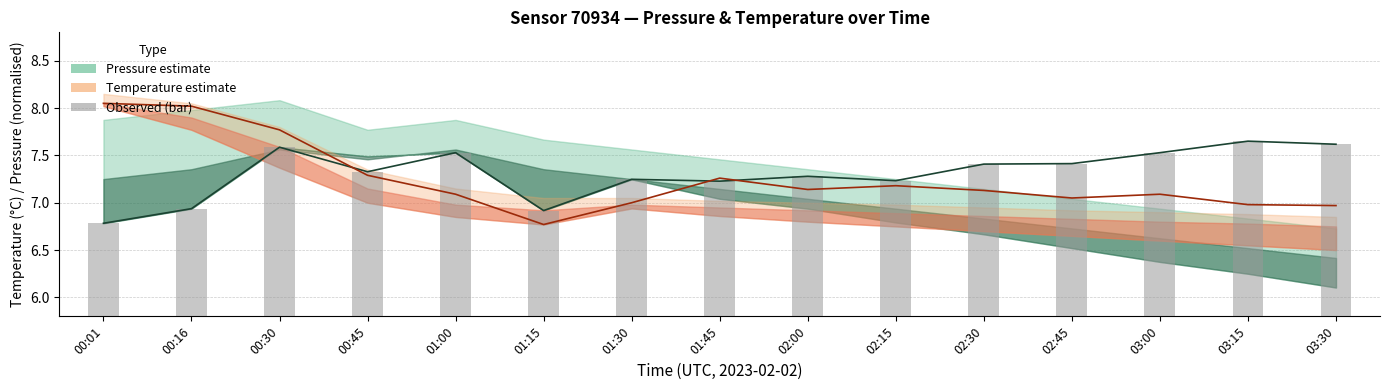

At 00:45, list the series in order from smallest to largest.

Temperature (mid), Pressure (mid), Pressure (bar)